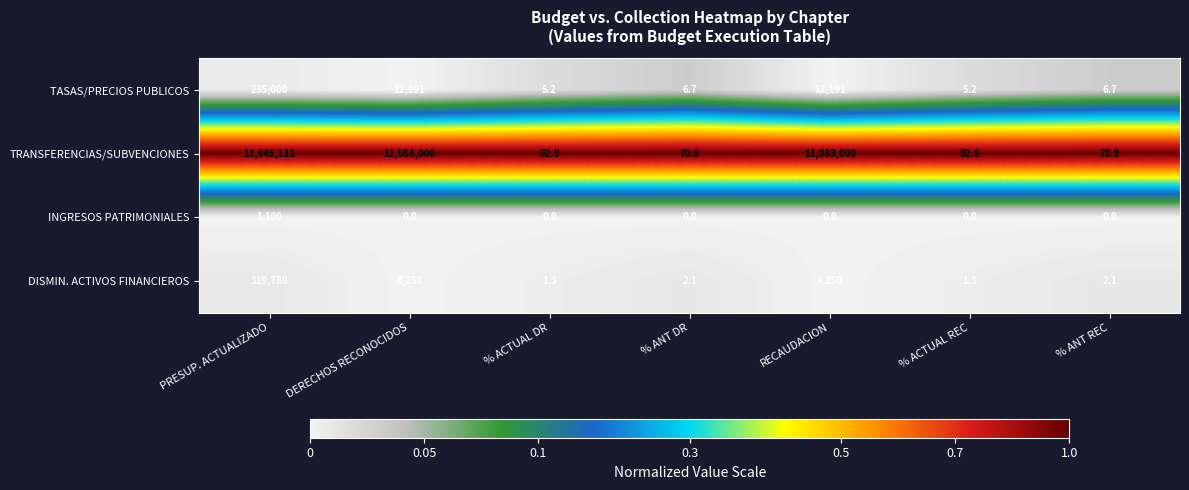

Rank the series at PRESUP. ACTUALIZADO from lowest to highest value.

INGRESOS PATRIMONIALES, TASAS/PRECIOS PUBLICOS, DISMIN. ACTIVOS FINANCIEROS, TRANSFERENCIAS/SUBVENCIONES